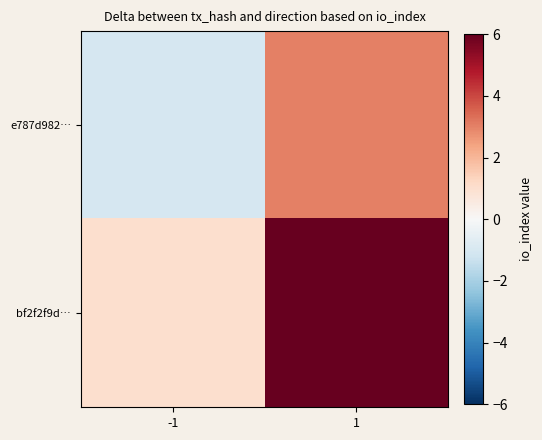

Reading left to right, list all the values displayed in this chart.

e787d982…: -1=-1	1=3
bf2f2f9d…: -1=1	1=11